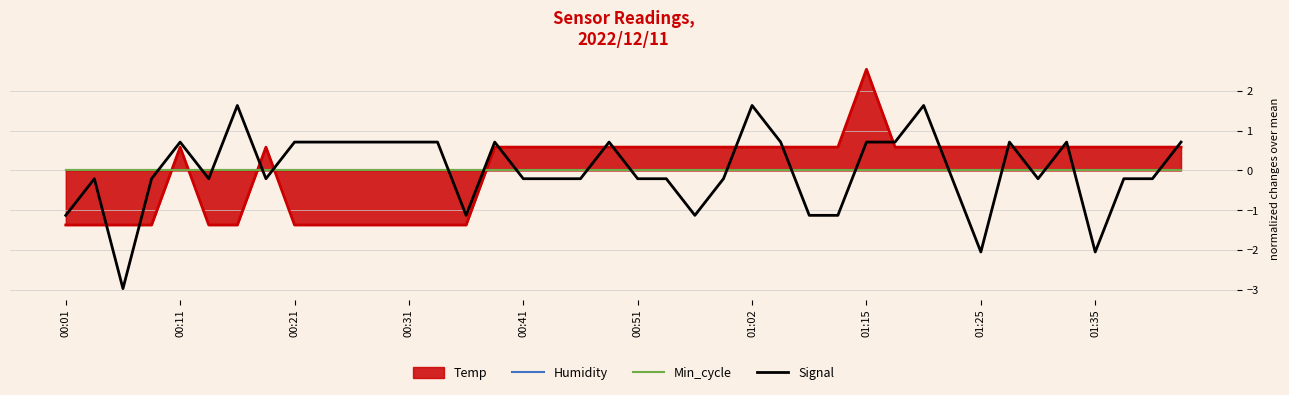

Reading left to right, transcribe all the data shown in this chart.

Humidity: 0.0	0.0	0.0	0.0	0.0	0.0	0.0	0.0	0.0	0.0	0.0	0.0	0.0	0.0	0.0	0.0	0.0	0.0	0.0	0.0	0.0	0.0	0.0	0.0	0.0	0.0	0.0	0.0	0.0	0.0	0.0	0.0	0.0	0.0	0.0	0.0	0.0	0.0	0.0	0.0
Min_cycle: 0.0	0.0	0.0	0.0	0.0	0.0	0.0	0.0	0.0	0.0	0.0	0.0	0.0	0.0	0.0	0.0	0.0	0.0	0.0	0.0	0.0	0.0	0.0	0.0	0.0	0.0	0.0	0.0	0.0	0.0	0.0	0.0	0.0	0.0	0.0	0.0	0.0	0.0	0.0	0.0
Signal: -1.1	-0.2	-3.0	-0.2	0.7	-0.2	1.6	-0.2	0.7	0.7	0.7	0.7	0.7	0.7	-1.1	0.7	-0.2	-0.2	-0.2	0.7	-0.2	-0.2	-1.1	-0.2	1.6	0.7	-1.1	-1.1	0.7	0.7	1.6	-0.2	-2.1	0.7	-0.2	0.7	-2.1	-0.2	-0.2	0.7